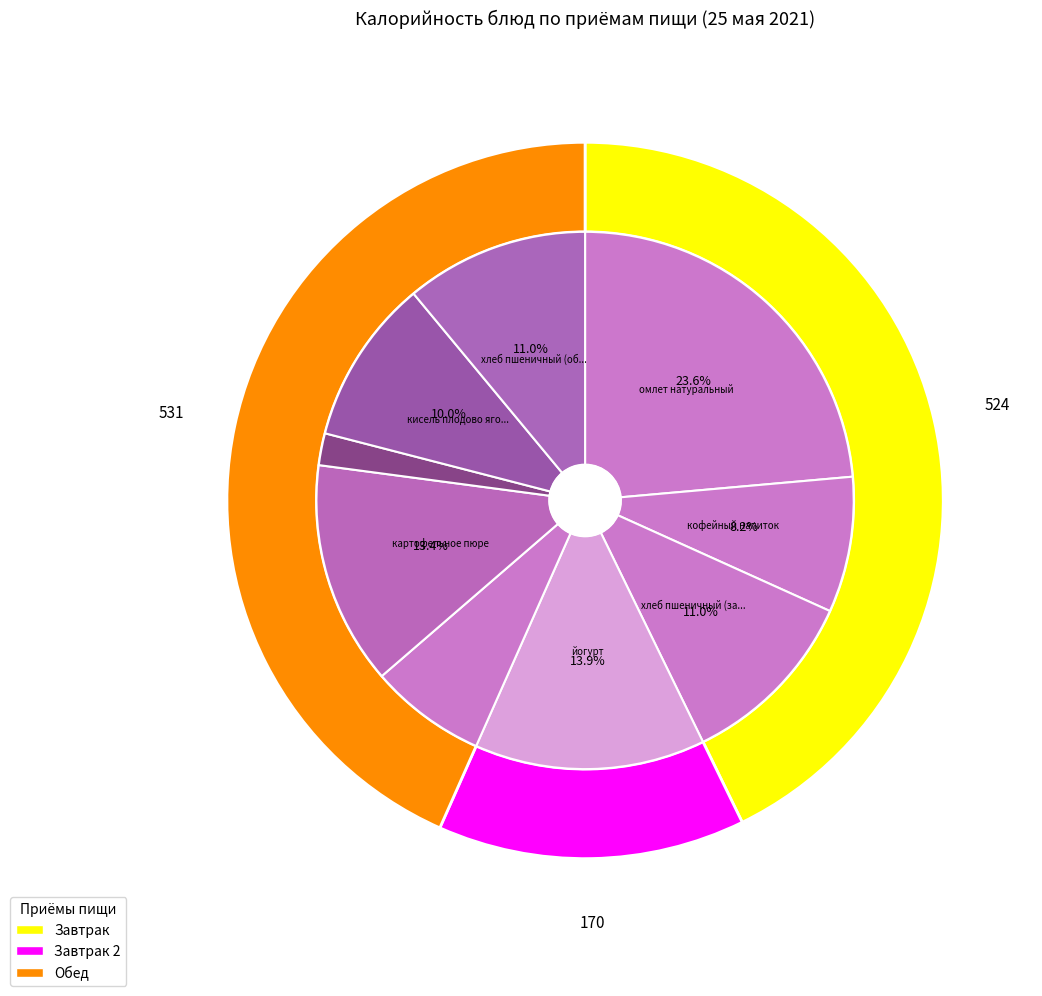

To the nearest percent, what is the average slice percentage?

11%